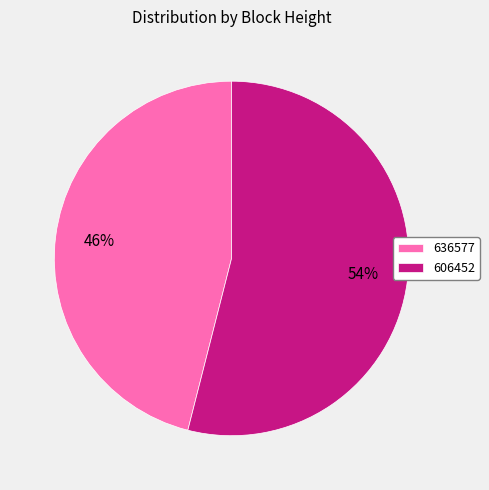

To the nearest percent, what is the combined percentage of 606452 and 636577?

100%